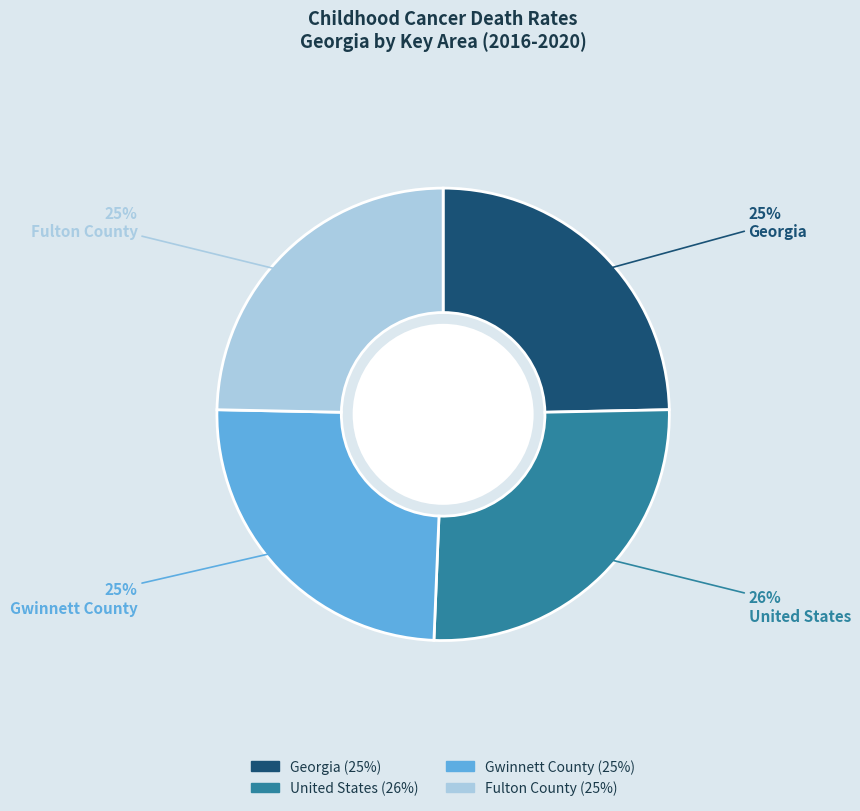

What percentage is the Fulton County slice, to the nearest percent?

25%